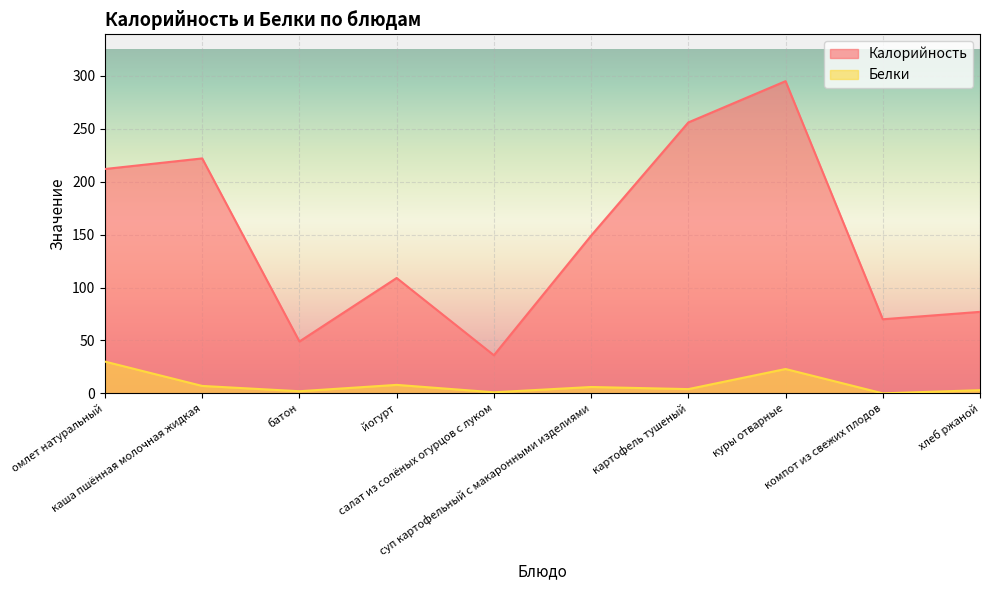

At which category is the sum across all series the highest?

куры отварные